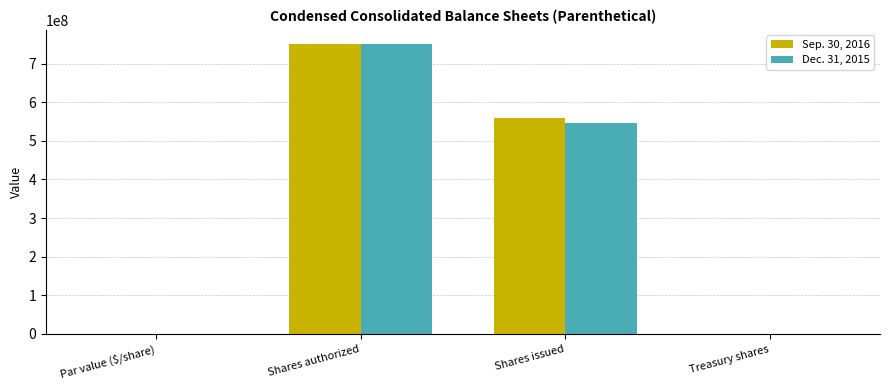

Is it true that Sep. 30, 2016 equals 0.0 at Par value ($/share)?

True